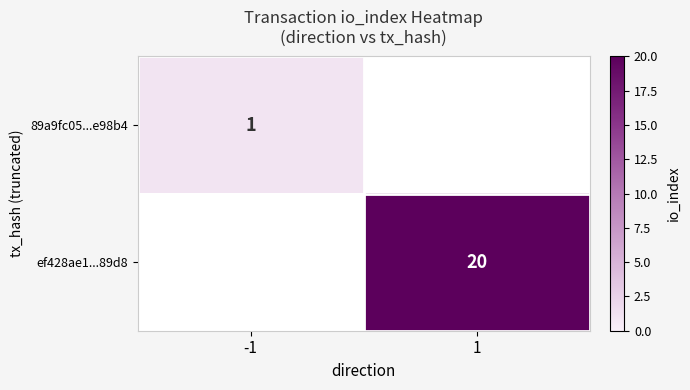

Is it true that ef428ae1...89d8 equals 20 at 1?

True